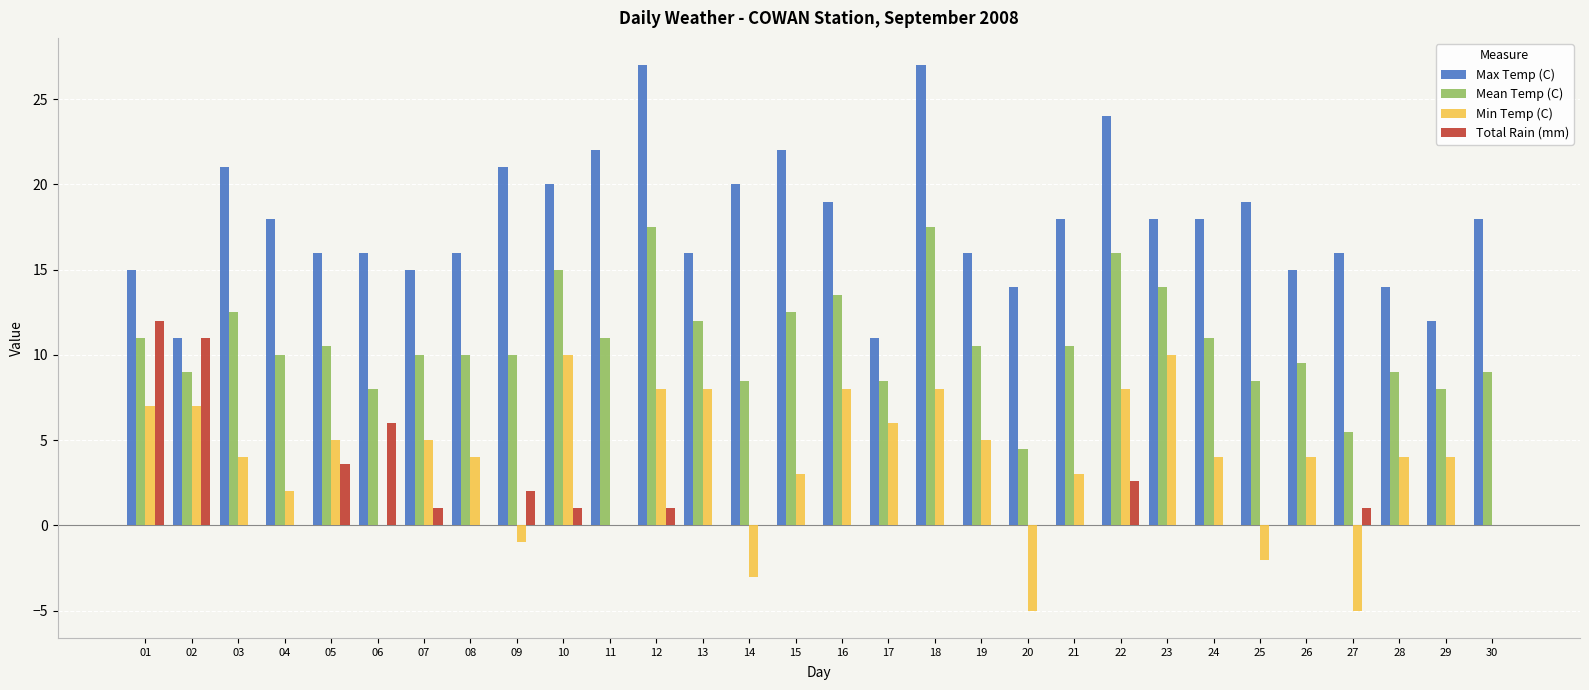

Which series changed the most between 09 and 16?

Min Temp (C)